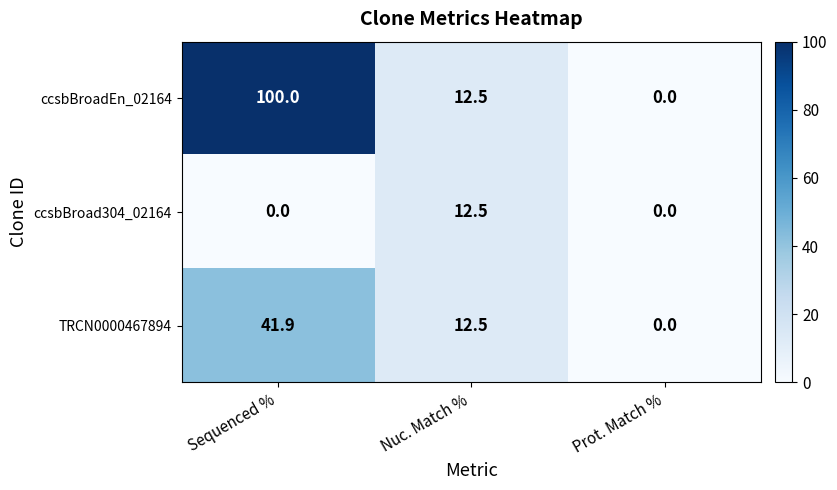

At how many categories does at least one series exceed 8?

2